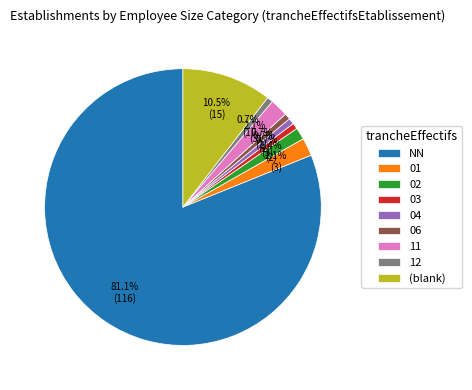

What is the ratio of the value at 03 to the value at 02?

0.5